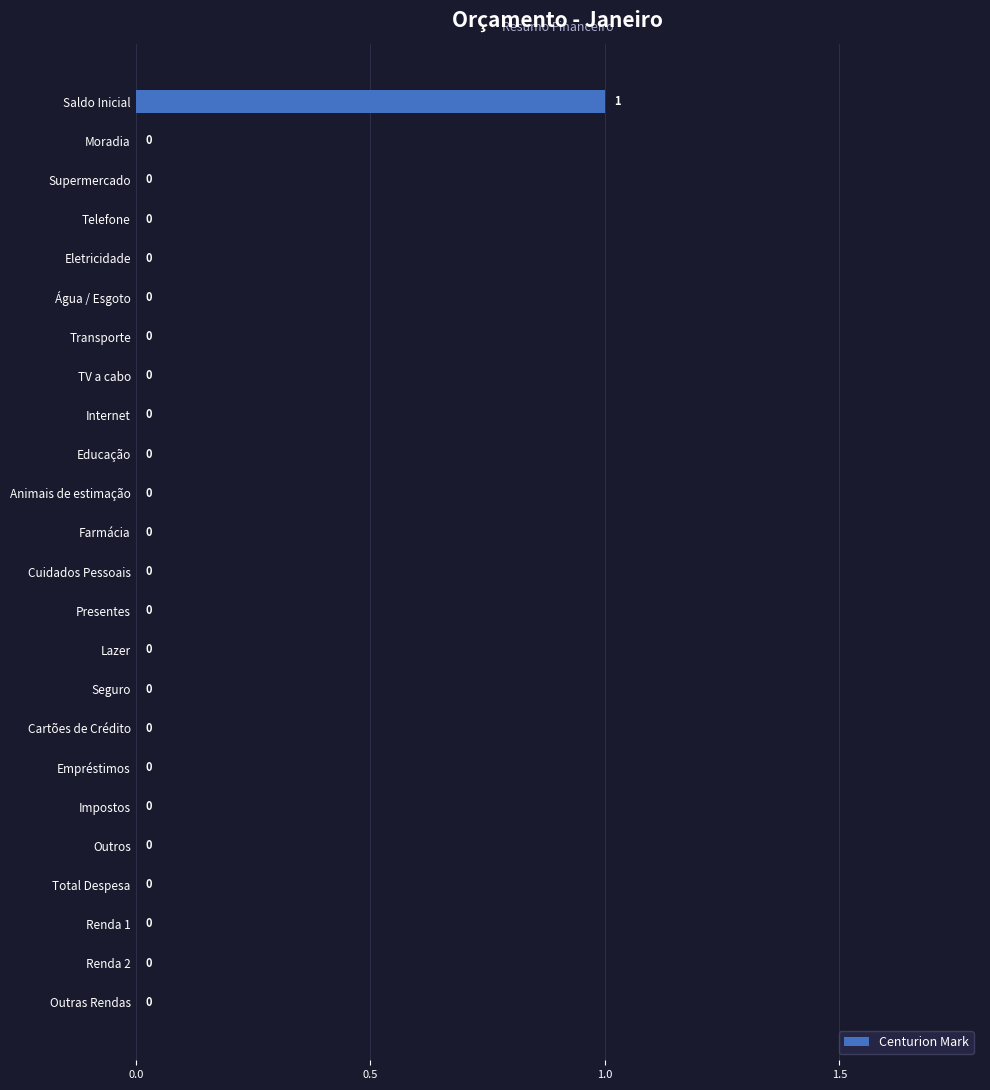

Which label corresponds to the largest value in the chart?

Saldo Inicial